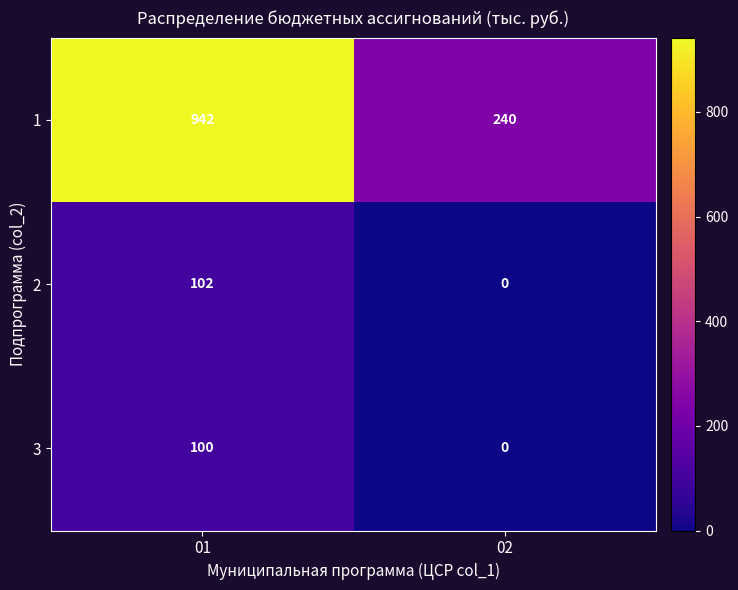

Rank the series by their maximum value, from highest to lowest.

1, 2, 3